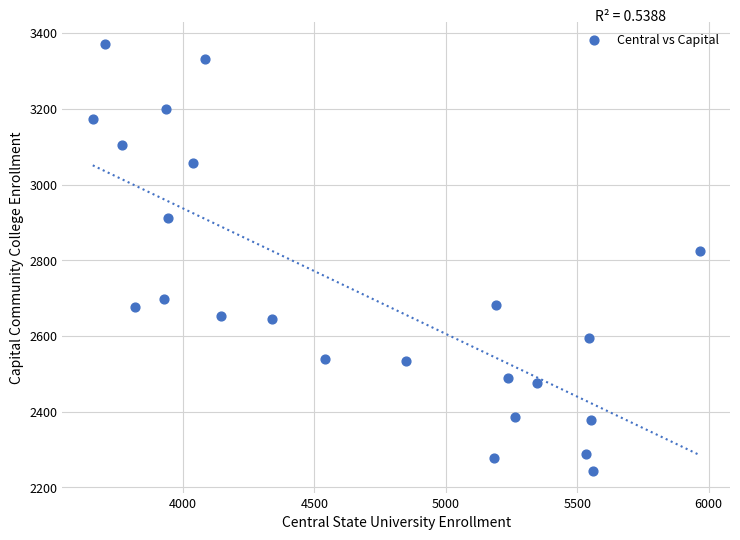

What is the range of Y values (max minus min)?

1130